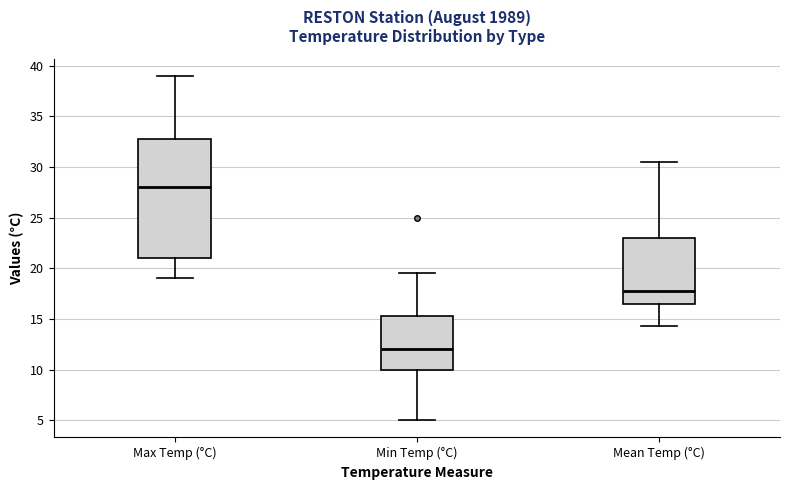

Which box is the tallest, from its lower edge to its upper edge?

Max Temp (°C)